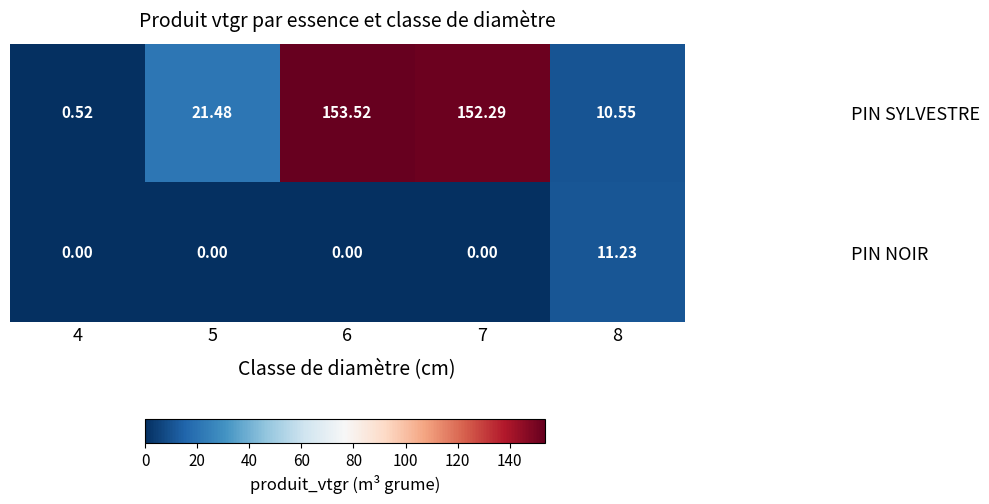

Which series has the largest range (max minus min)?

PIN SYLVESTRE